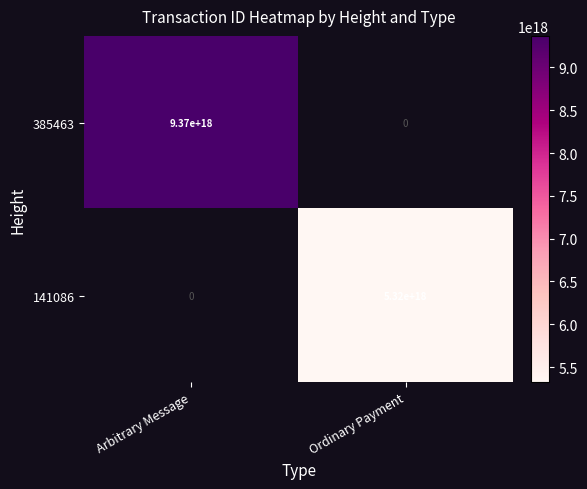

Is the value of 141086 at Ordinary Payment greater than the value of 385463 at Arbitrary Message?

No